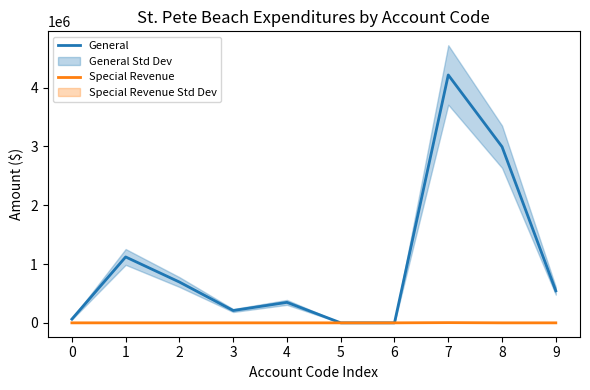

Reading right to left, what are all the values shown in this chart?

General: 544374	2993646	4214070	0	0	348052	209353	693499	1120255	63204
Special Revenue: 0	0	3500	0	0	0	0	0	0	0